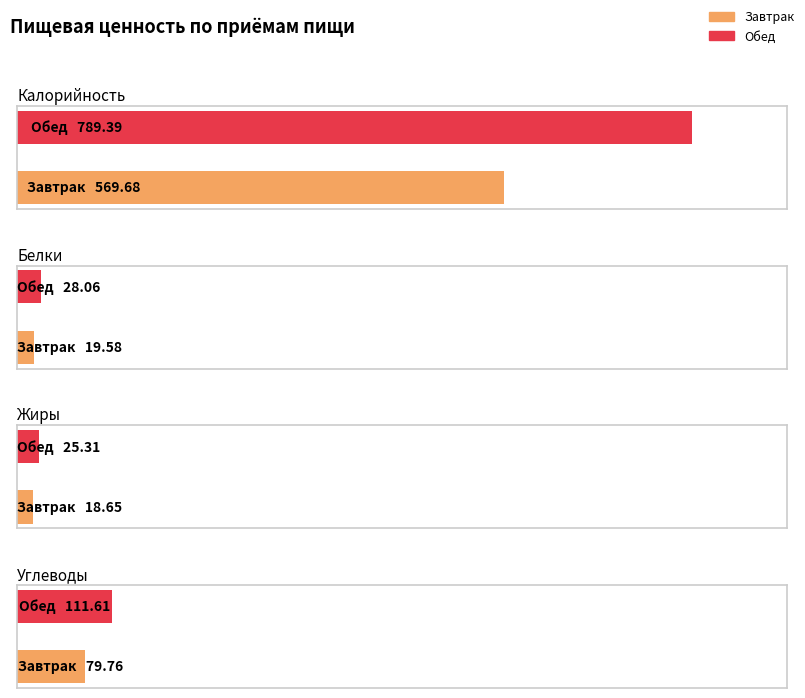

What is the difference between the Калорийность values at Обед and Завтрак?

219.7